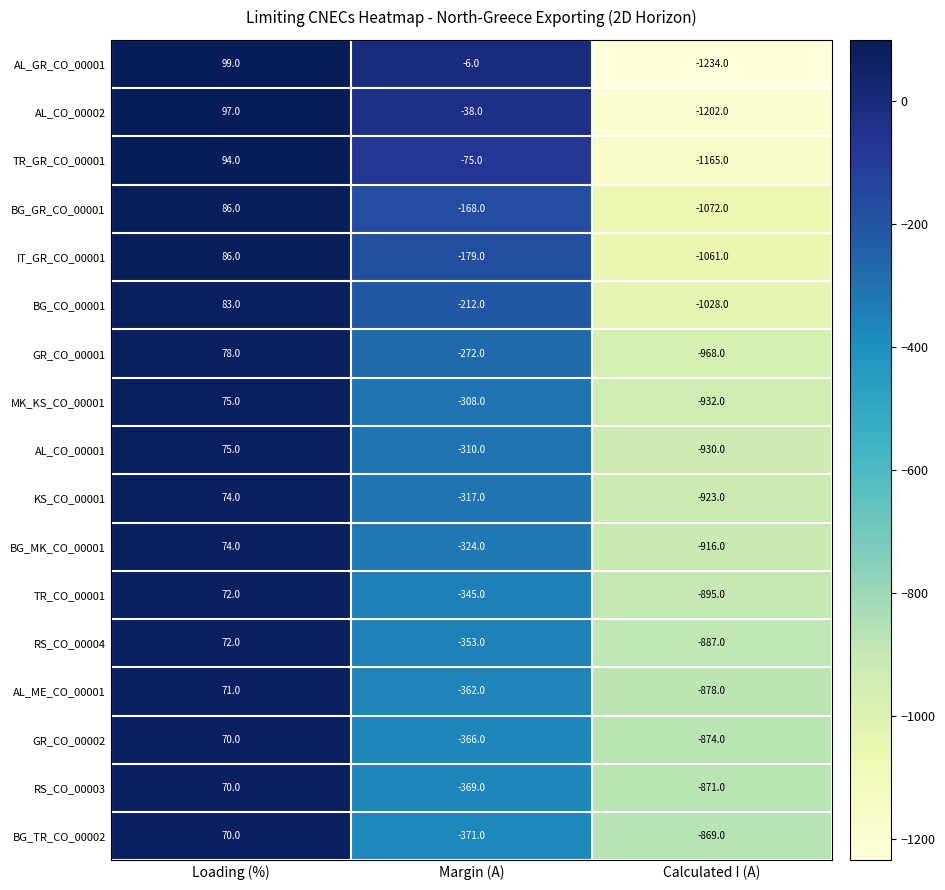

What is the difference between the second highest and minimum values in the IT_GR_CO_00001 series?

882